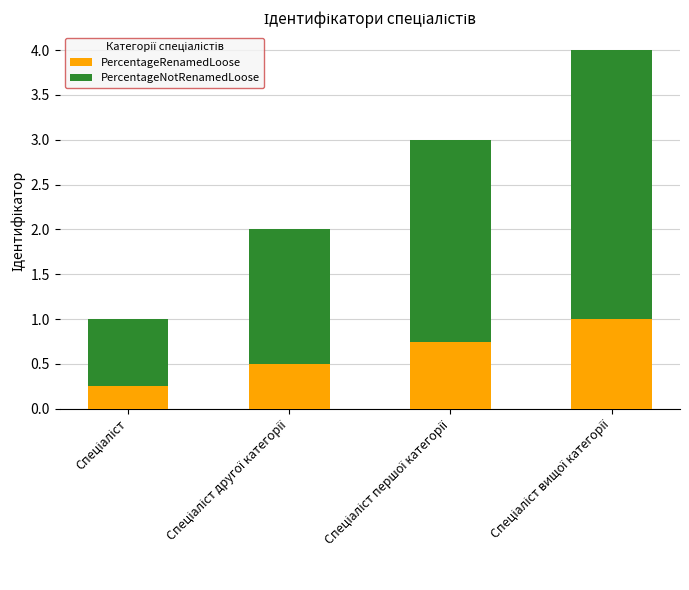

What is the maximum value for PercentageRenamedLoose?

1.0